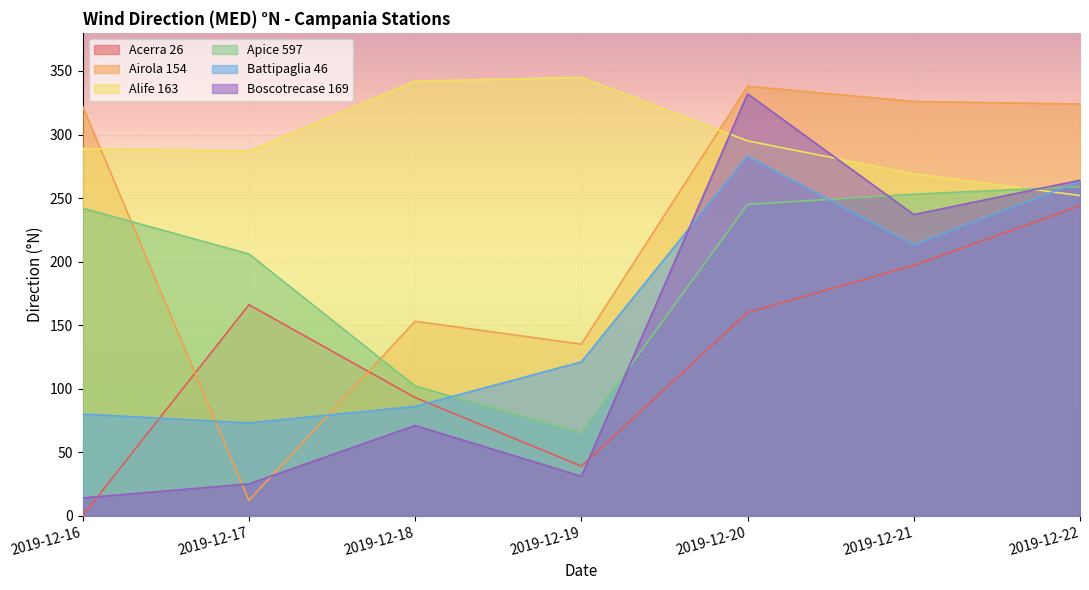

At 2019-12-16, list the series in order from smallest to largest.

Acerra 26, Boscotrecase 169, Battipaglia 46, Apice 597, Alife 163, Airola 154